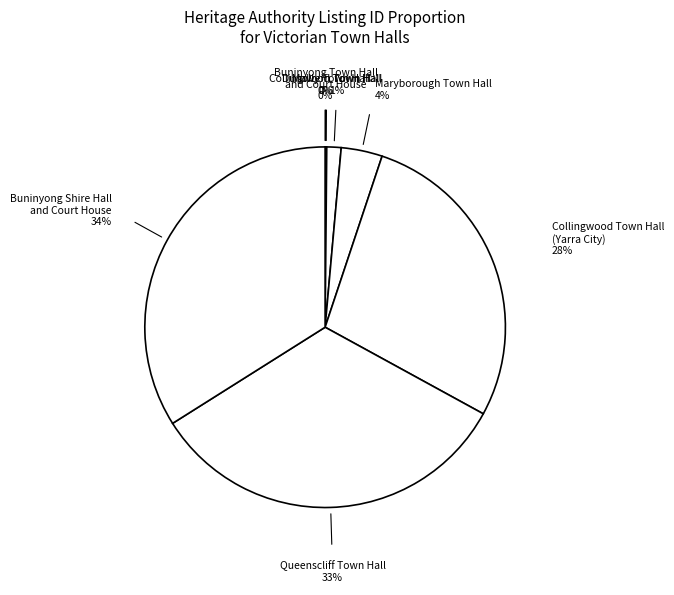

Is the sum of Buninyong Shire Hall and Court House and Queenscliff Town Hall greater than half?

Yes